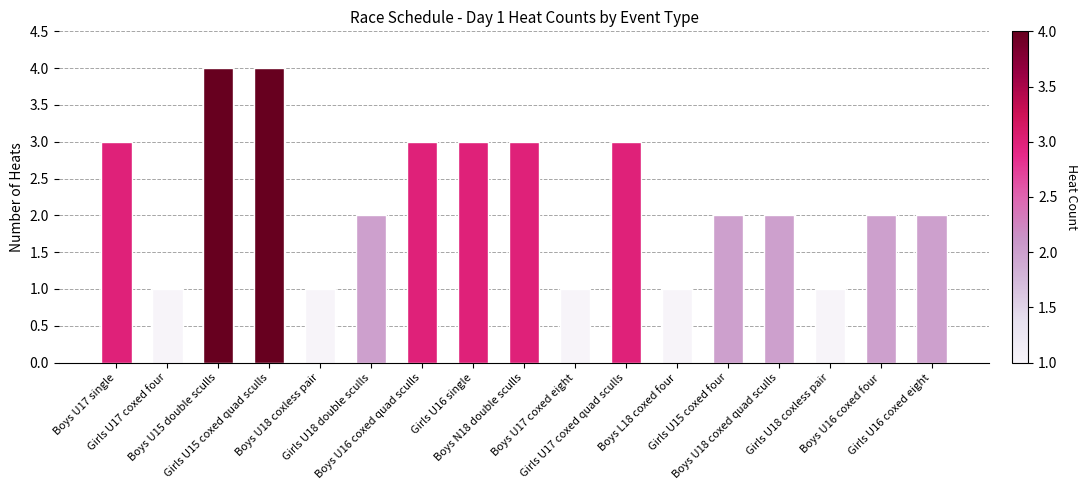

What is the maximum value shown in the chart?

4